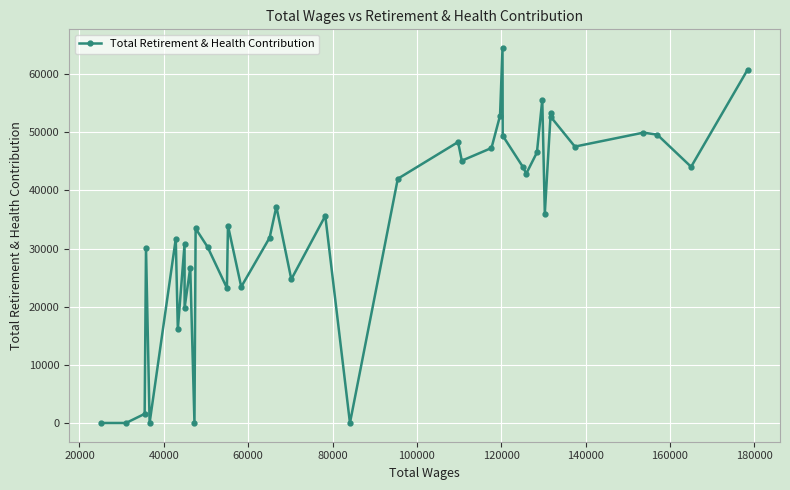

What is the difference between the maximum and minimum values?

64470